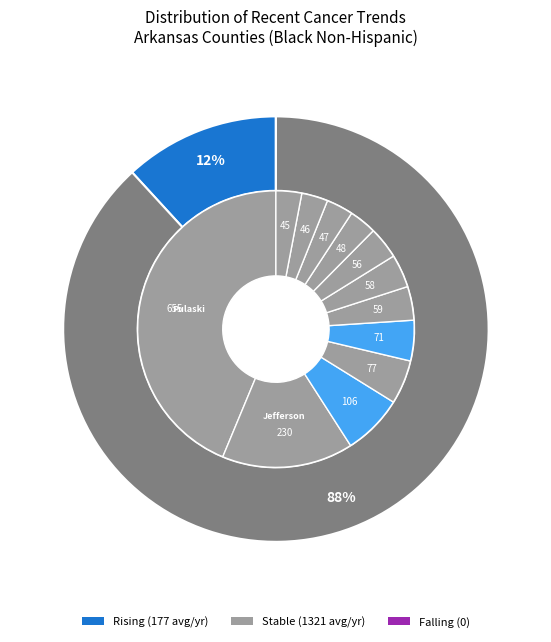

Count the number of slices in the pie.

3